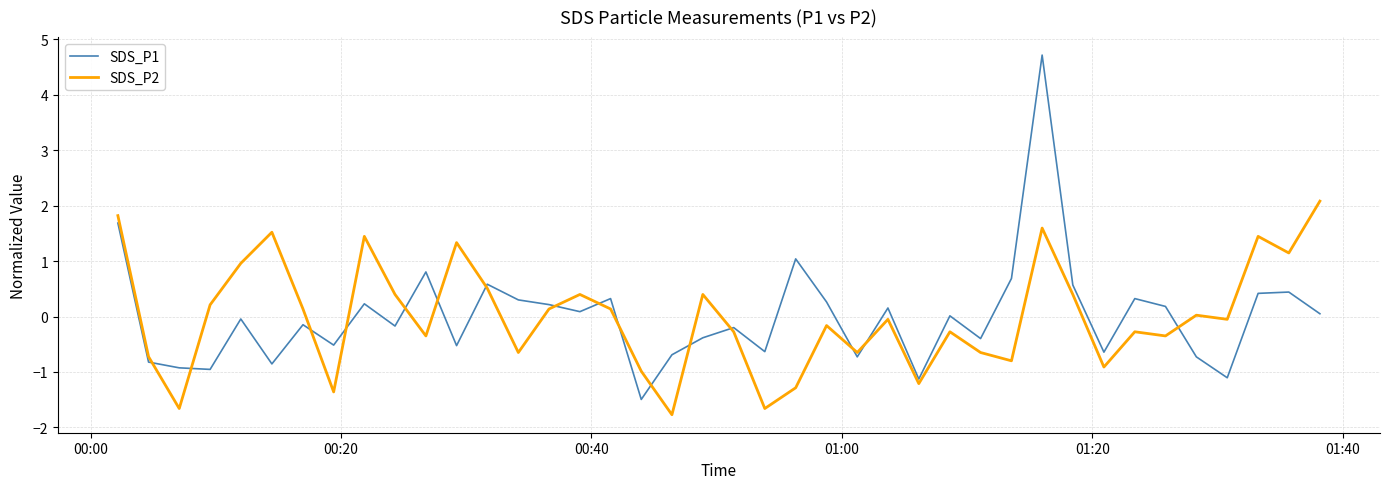

Does the chart have visible grid lines?

Yes